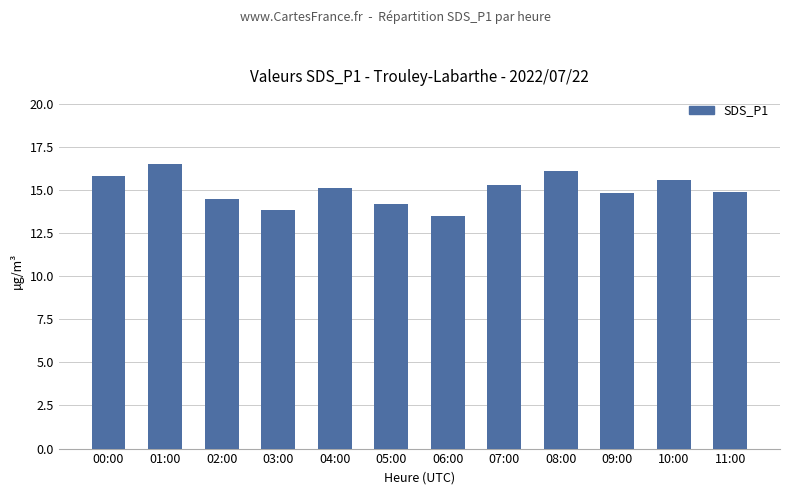

What value does the data have at 11:00?

14.9